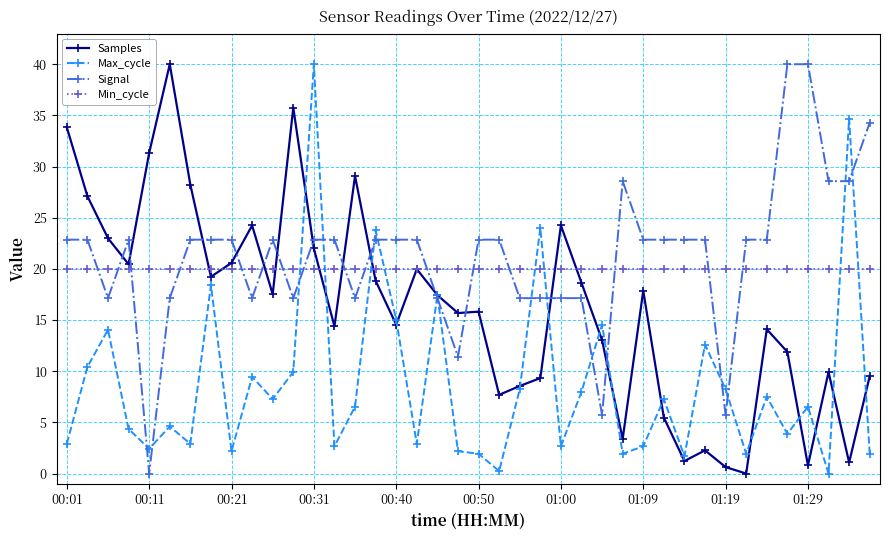

What is the highest value of the Max_cycle series?

40.0